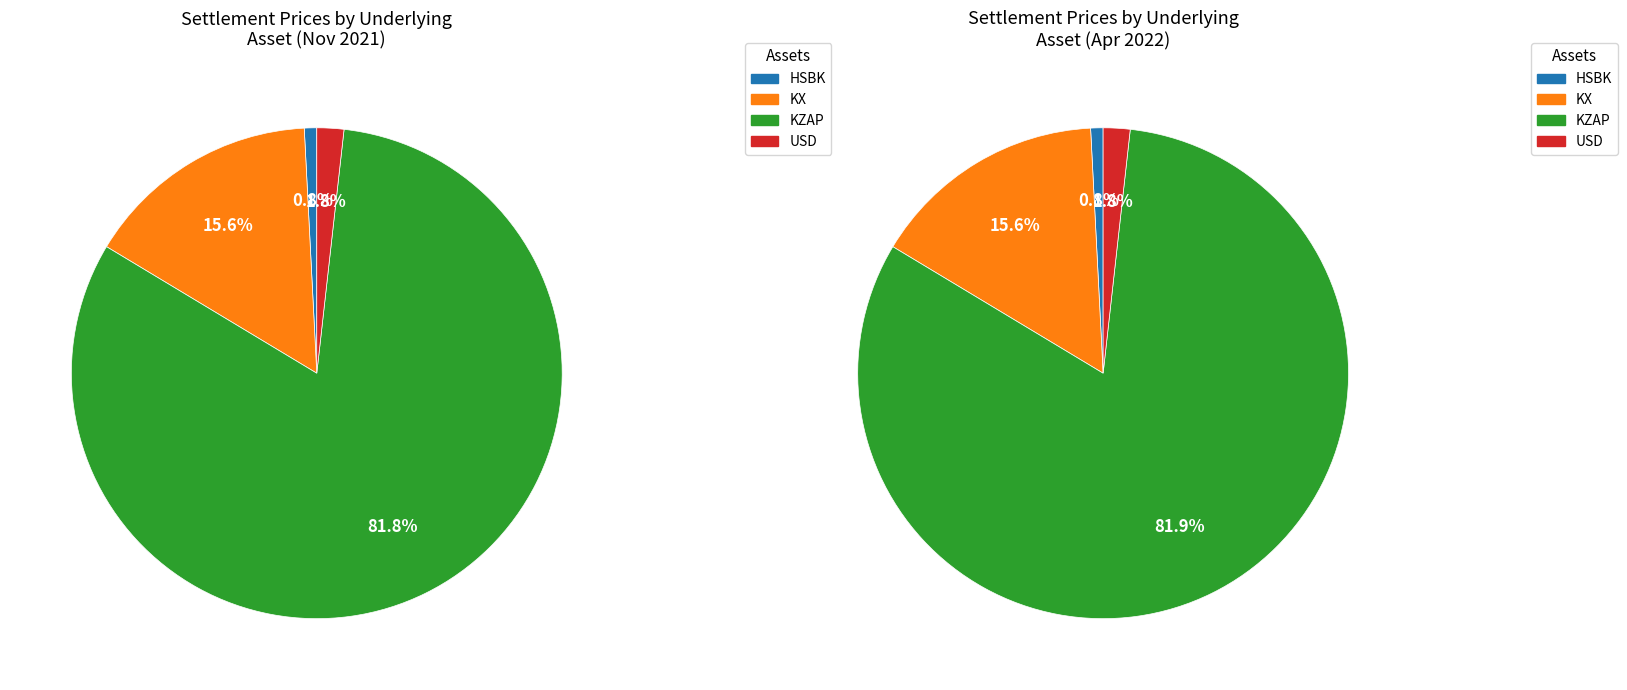

Which has a higher value, KZAP or HSBK?

KZAP